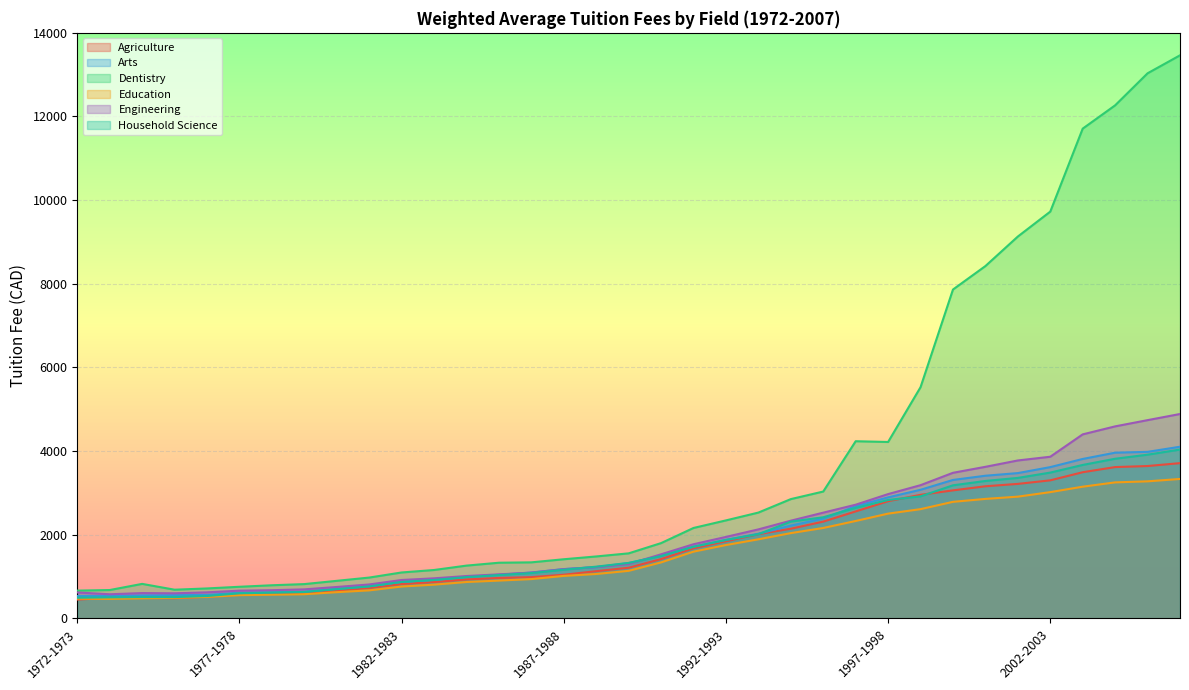

How many interior local valleys does the Engineering series have?

2